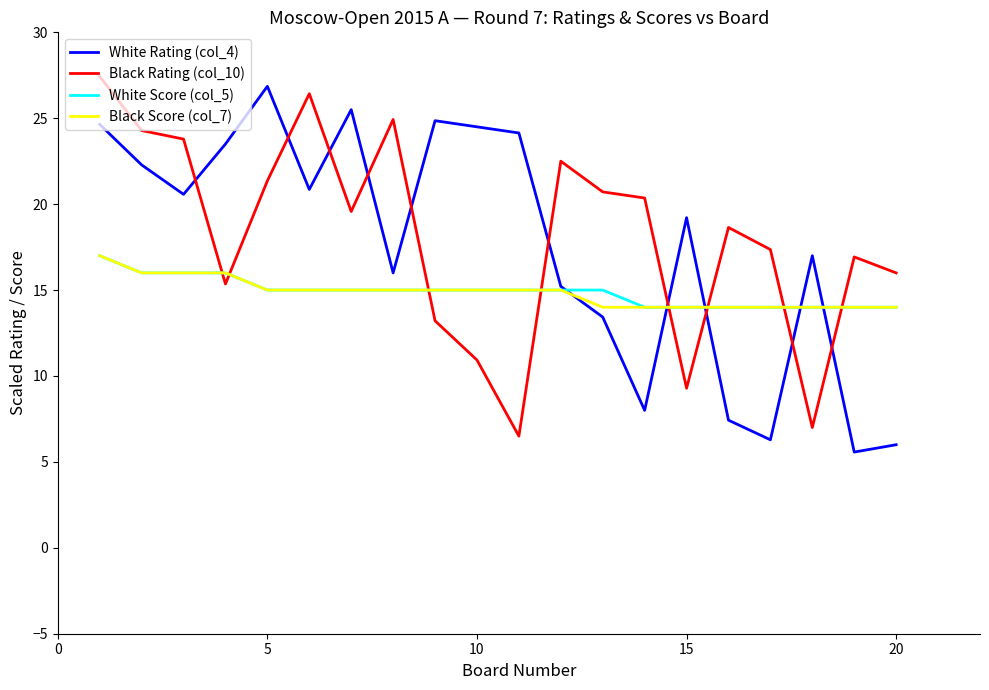

True or false: White Rating (col_4) and Black Rating (col_10) intersect in this chart.

True